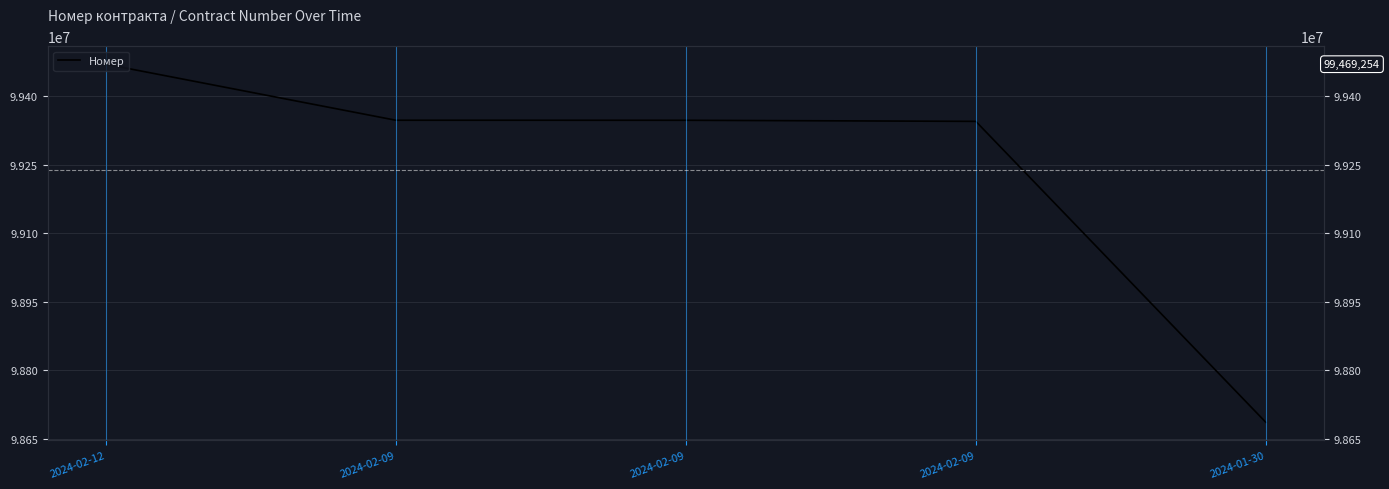

Rank the categories by value from lowest to highest.

2024-01-30, 2024-02-09, 2024-02-09, 2024-02-09, 2024-02-12